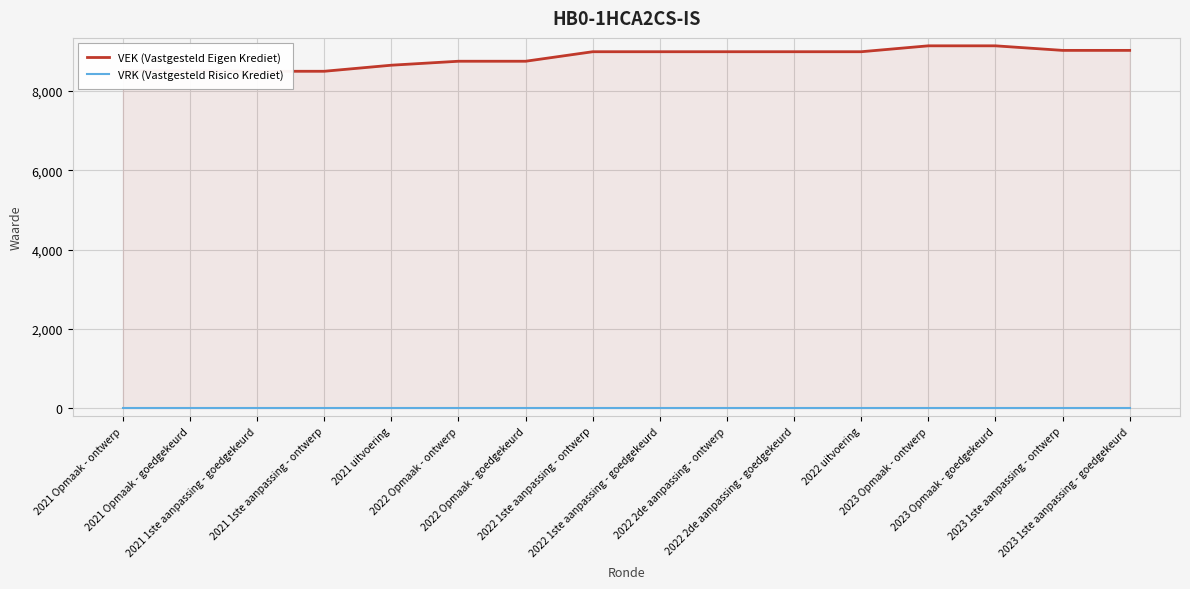

Is the value of VEK (Vastgesteld Eigen Krediet) at 2023 Opmaak - goedgekeurd greater than the value of VRK (Vastgesteld Risico Krediet) at 2022 1ste aanpassing - goedgekeurd?

Yes